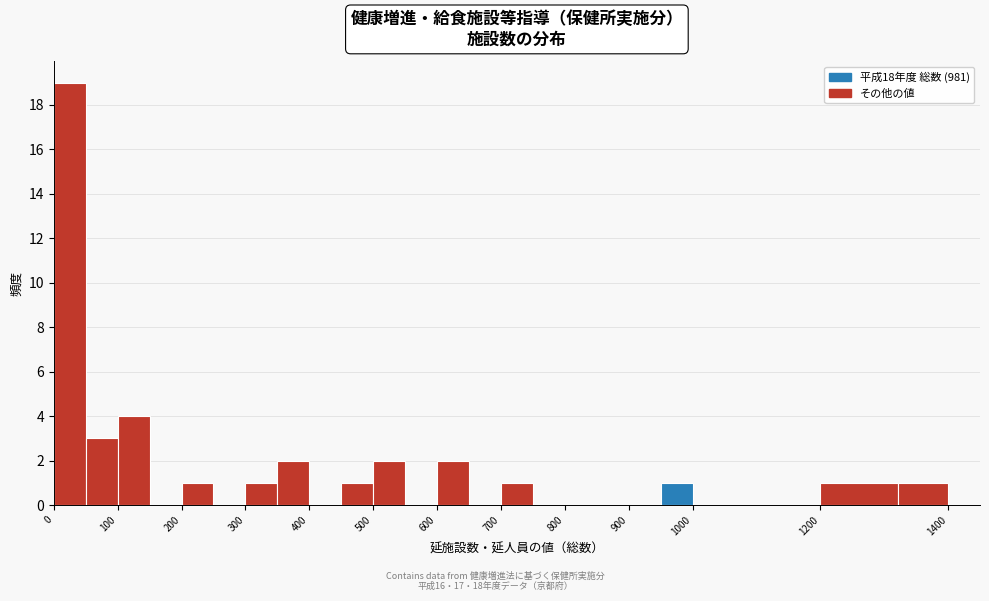

Reading left to right, transcribe this chart: for each bar, give the range it covers on the x-axis and its height. Neither the bar edges nor the heights are printed on the chart, so give them approximately, as read against the axes.

0 to 50: 19
50 to 100: 3
100 to 150: 4
150 to 200: 0
200 to 250: 1
250 to 300: 0
300 to 350: 1
350 to 400: 2
400 to 450: 0
450 to 500: 1
500 to 550: 2
550 to 600: 0
600 to 650: 2
650 to 700: 0
700 to 750: 1
750 to 800: 0
800 to 850: 0
850 to 900: 0
900 to 950: 0
950 to 1000: 1
1000 to 1100: 0
1100 to 1200: 0
1200 to 1321: 1
1321 to 1400: 1